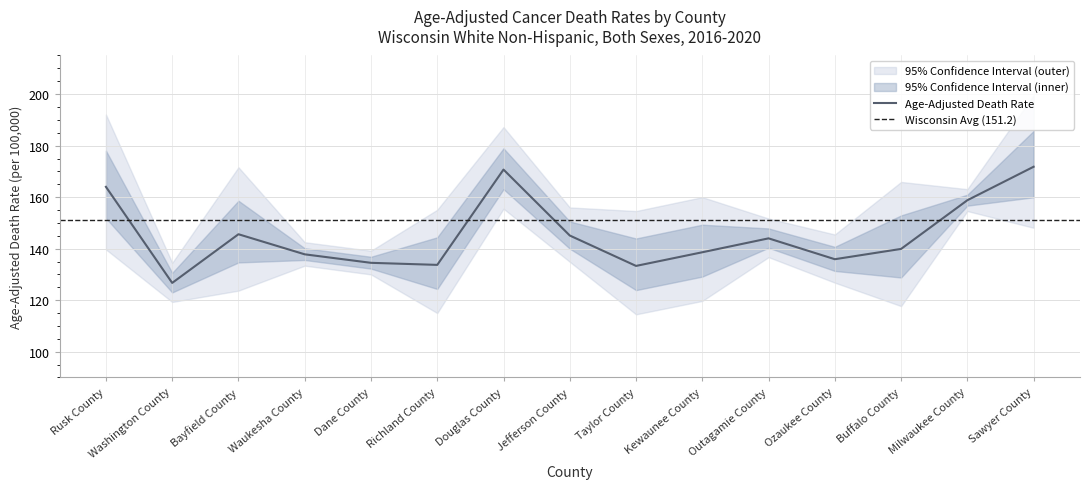

What is the difference between the maximum and minimum values in the Age-Adjusted Death Rate series?

45.1